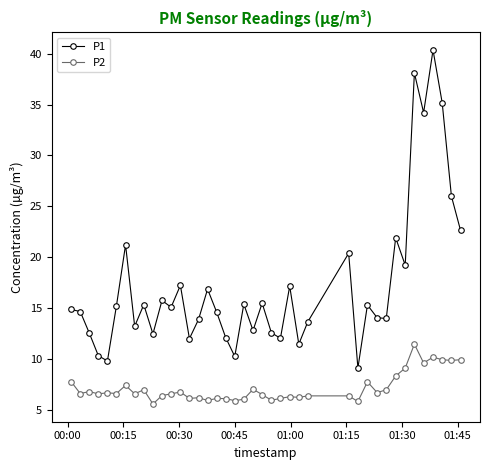

True or false: P1 and P2 cross at least once.

False